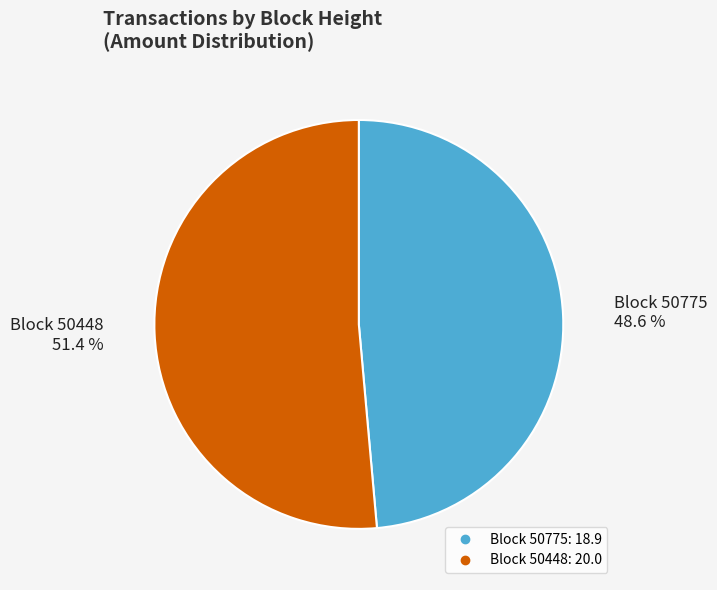

Does any single category account for the majority?

Yes